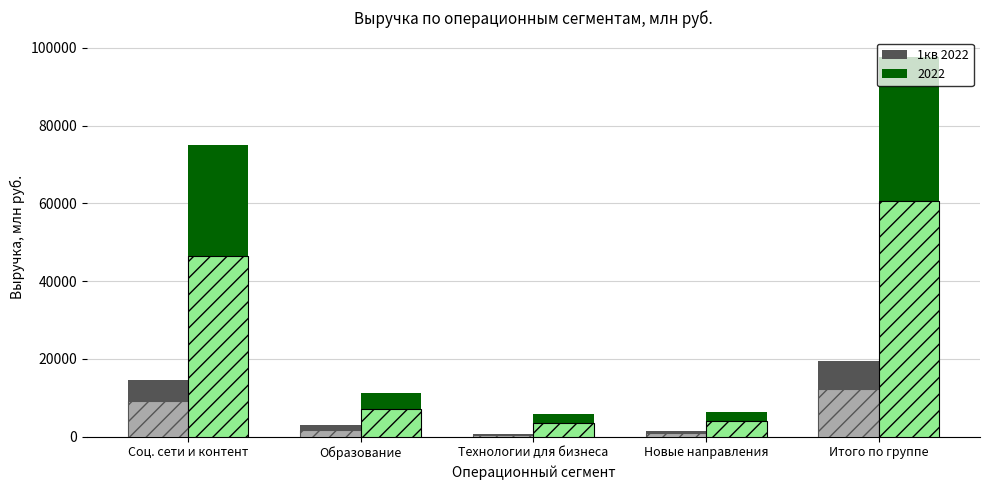

Reading right to left, transcribe all the data shown in this chart.

Итого по группе=12122.2	Новые направления=833.3	Технологии для бизнеса=452.0	Образование=1765.8	Соц. сети и контент=9097.3